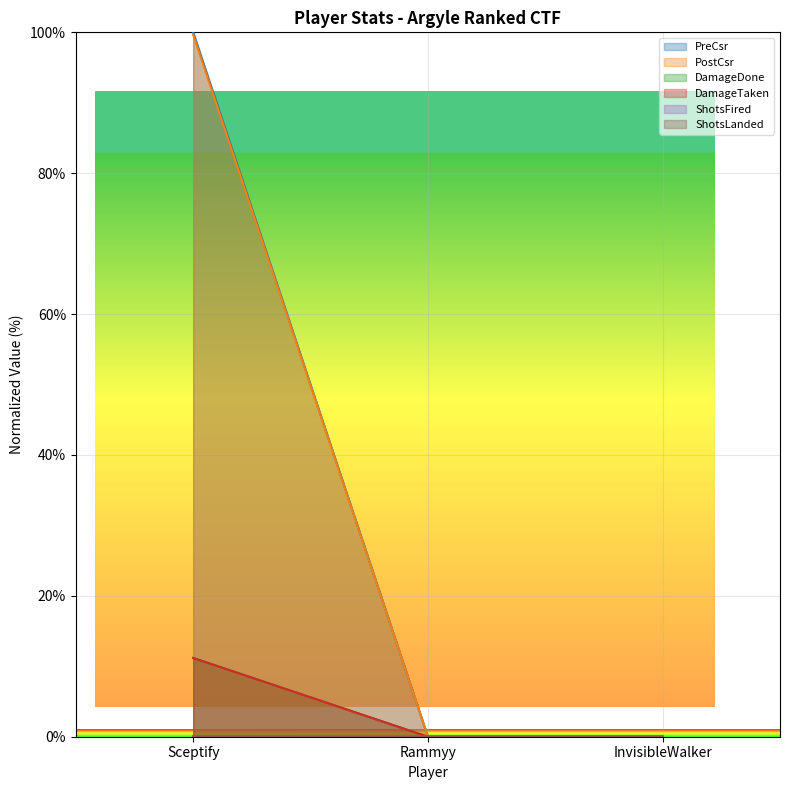

At which label does ShotsLanded reach its minimum?

Rammyy